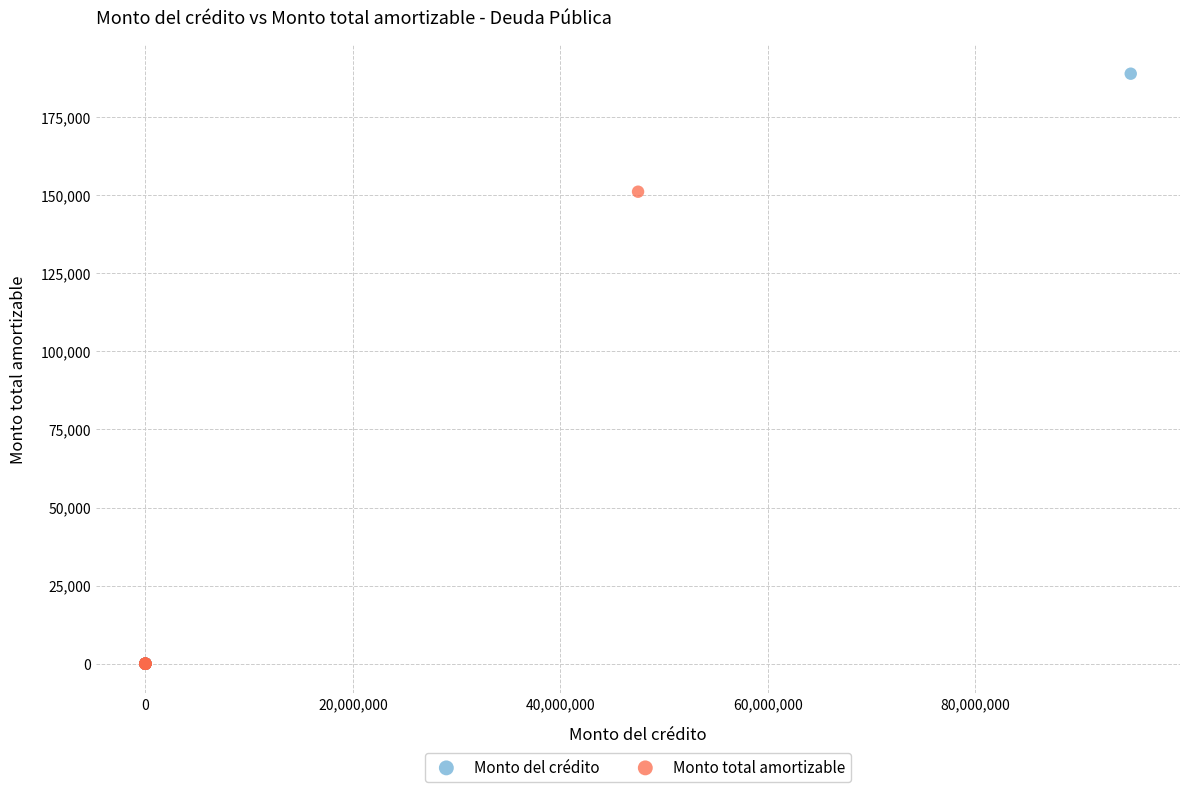

Which series contains the highest Y value?

Monto del crédito